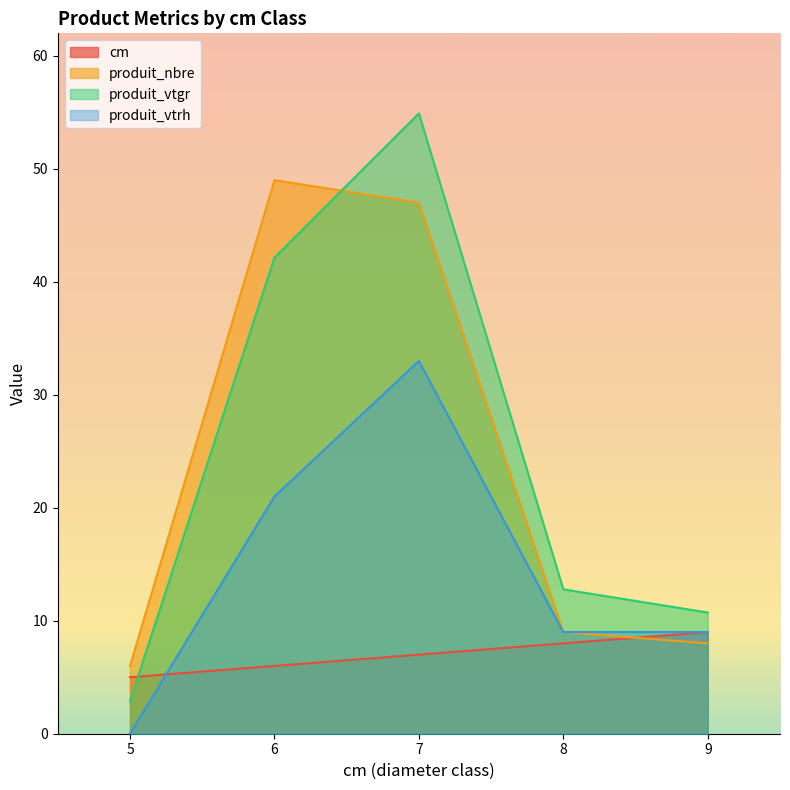

How many cm values are between 6 and 8?

3